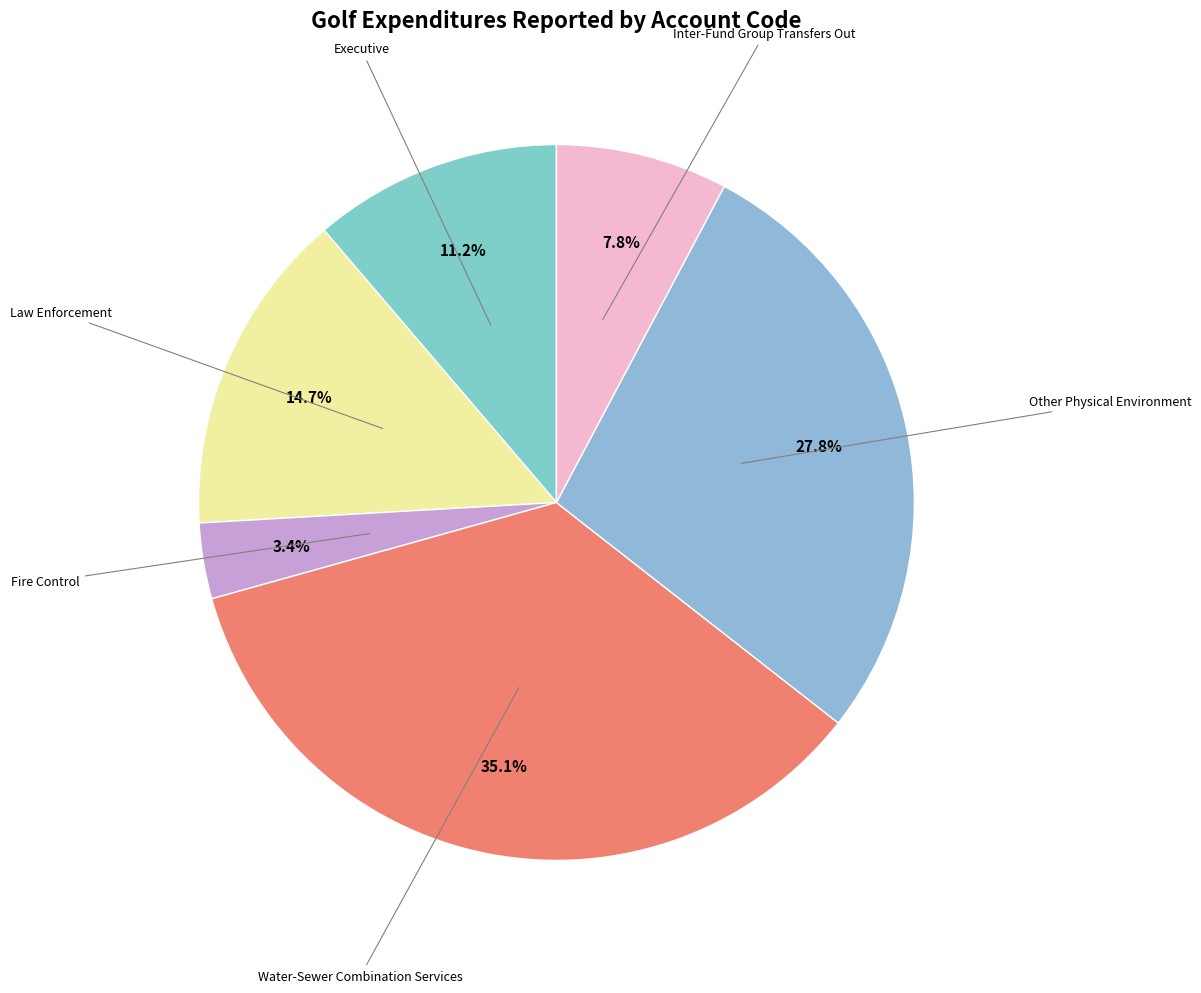

Count the number of slices in the pie.

6